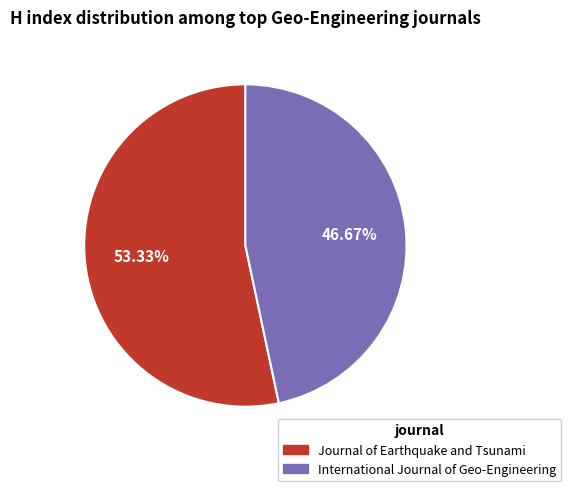

Is the sum of International Journal of Geo-Engineering and Journal of Earthquake and Tsunami greater than half?

Yes